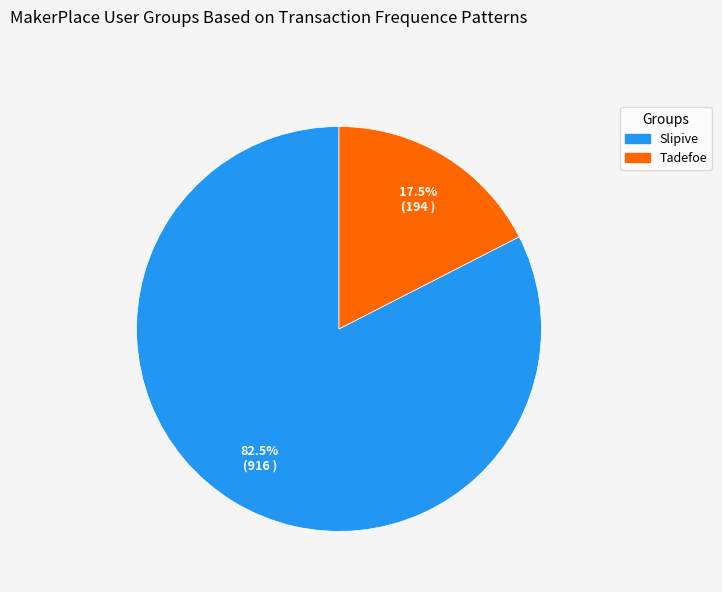

How many slices are in this pie chart?

2